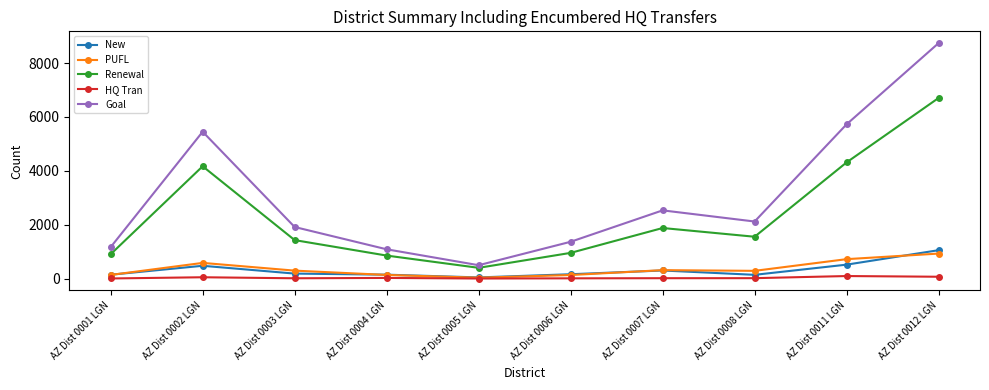

What is the greatest value displayed?

8743